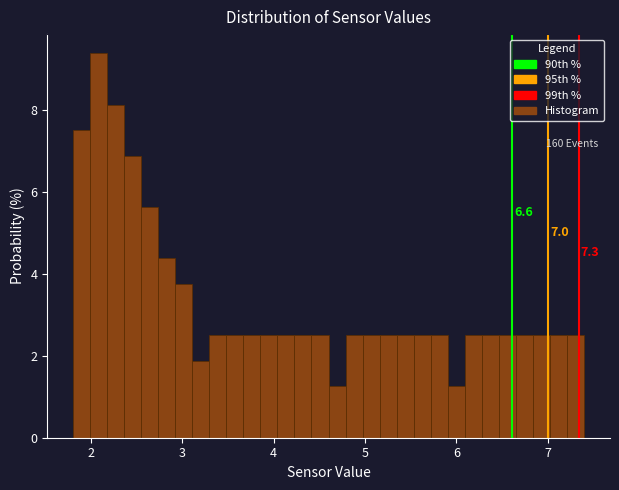

Around what value on the x-axis is the tallest bar? Give the approximate position of its centre, as read against the axis.

2.1